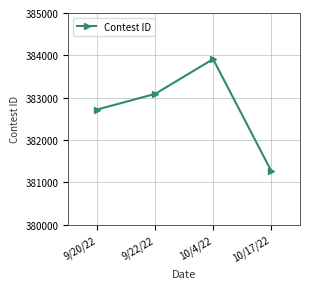

What is the value of the 3rd point from the left?

383911